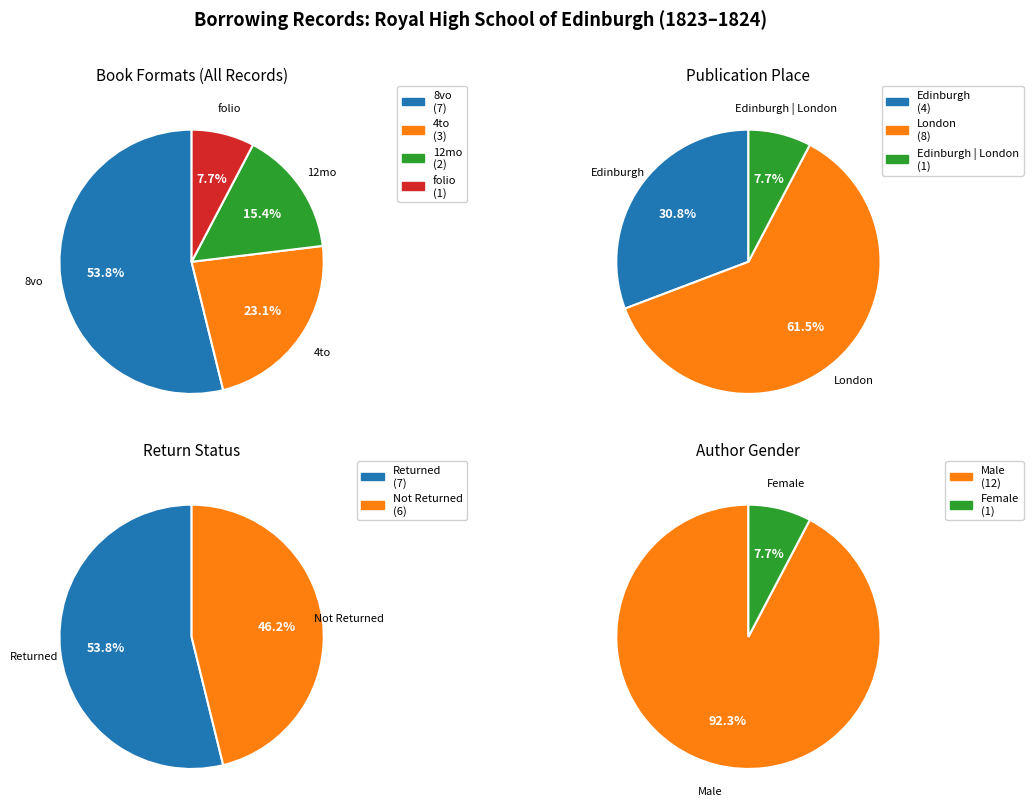

To the nearest percent, what is the average slice percentage?

50%